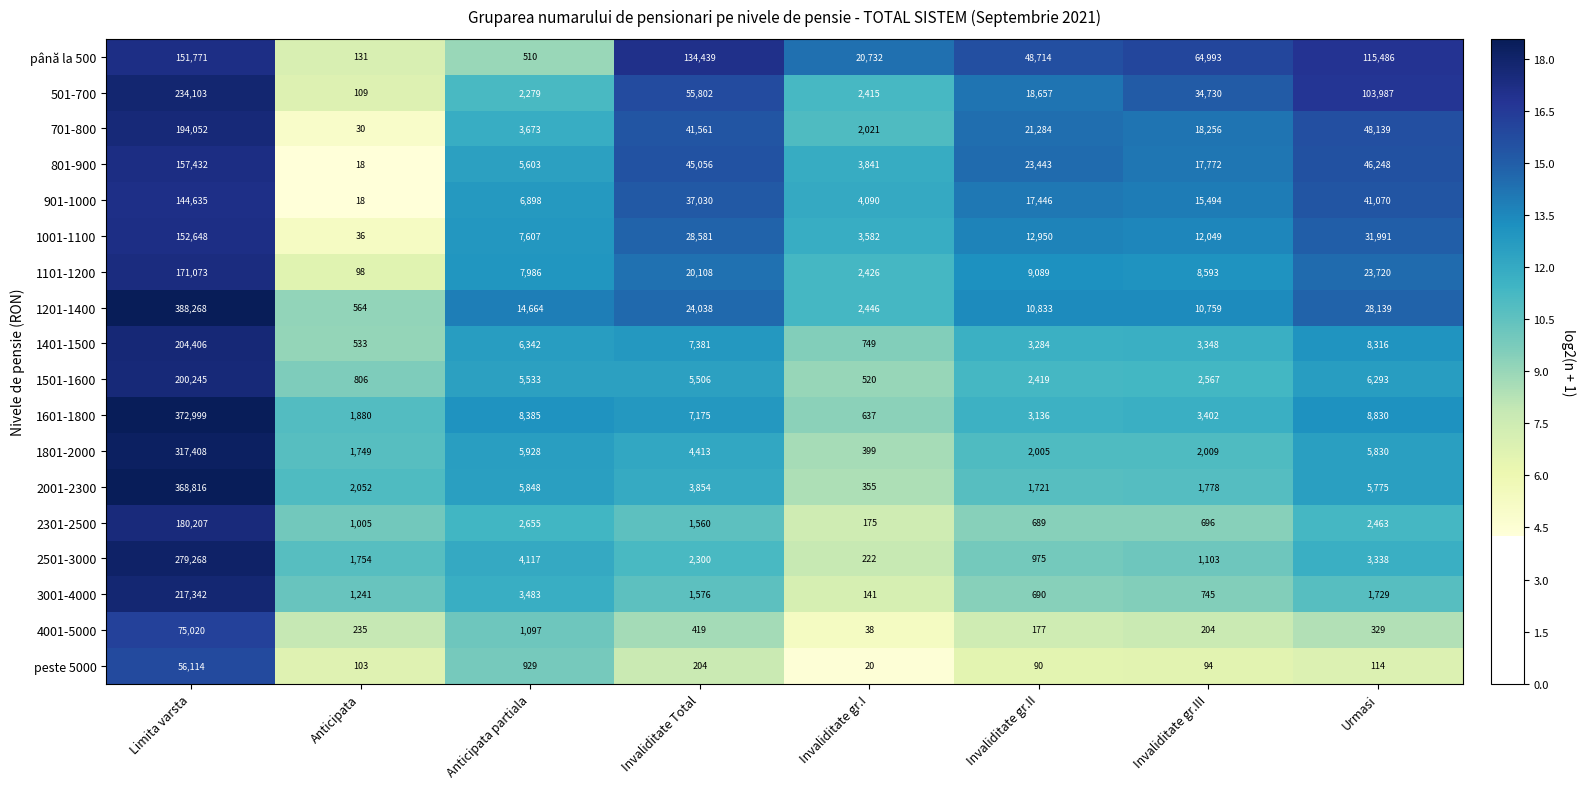

At which category is the sum across all series the highest?

Limita varsta